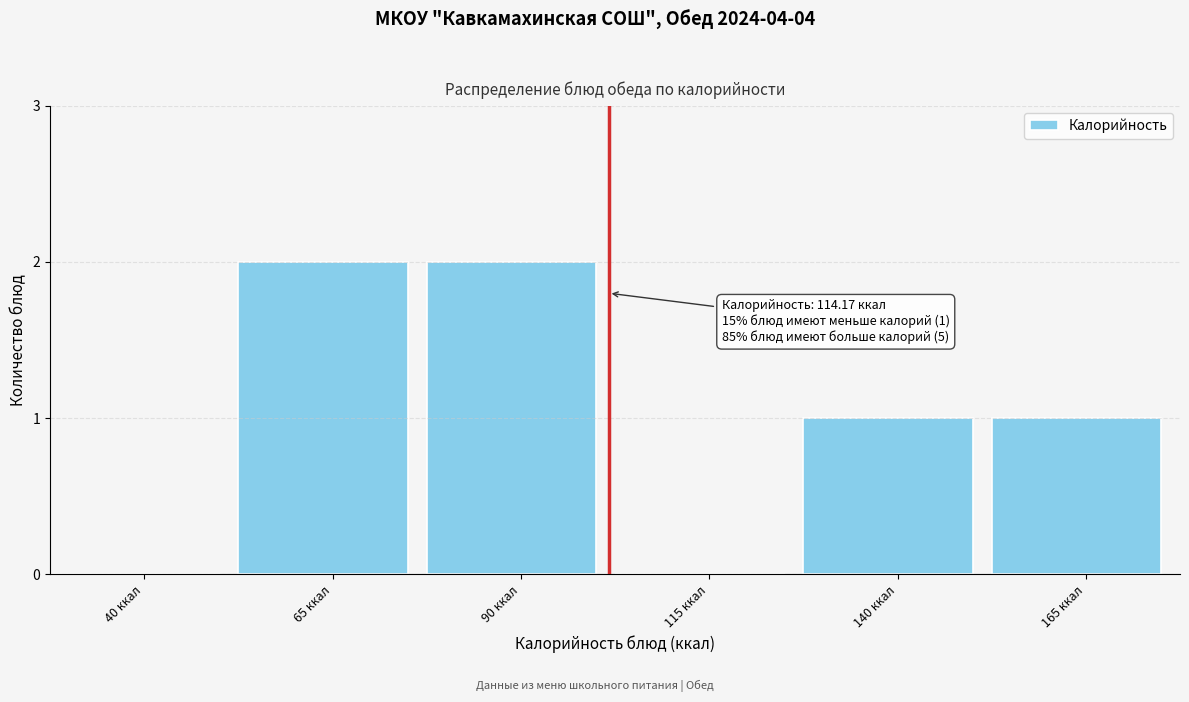

Reading right to left, extract all data points from this chart.

165 ккал=1	140 ккал=1	115 ккал=0	90 ккал=2	65 ккал=2	40 ккал=0